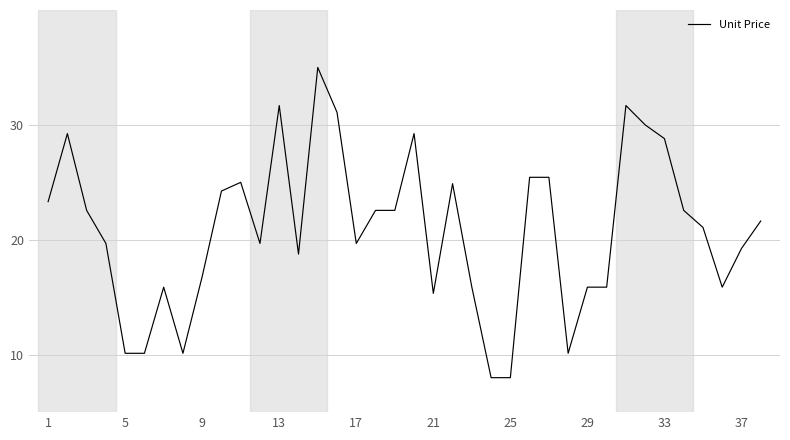

What is the smallest value displayed?

8.0